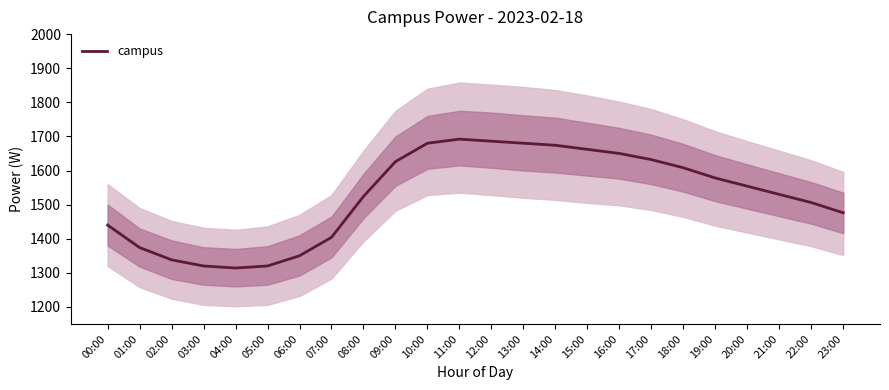

Rank the categories by value from highest to lowest.

11:00, 12:00, 10:00, 13:00, 14:00, 15:00, 16:00, 17:00, 09:00, 18:00, 19:00, 20:00, 21:00, 08:00, 22:00, 23:00, 00:00, 07:00, 01:00, 06:00, 02:00, 03:00, 05:00, 04:00